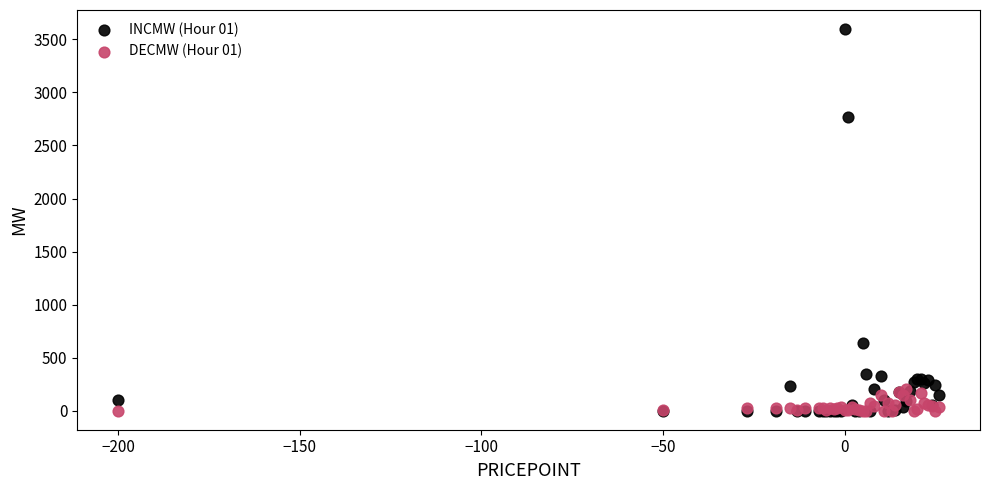

Which series has the widest spread of Y values?

INCMW (Hour 01)